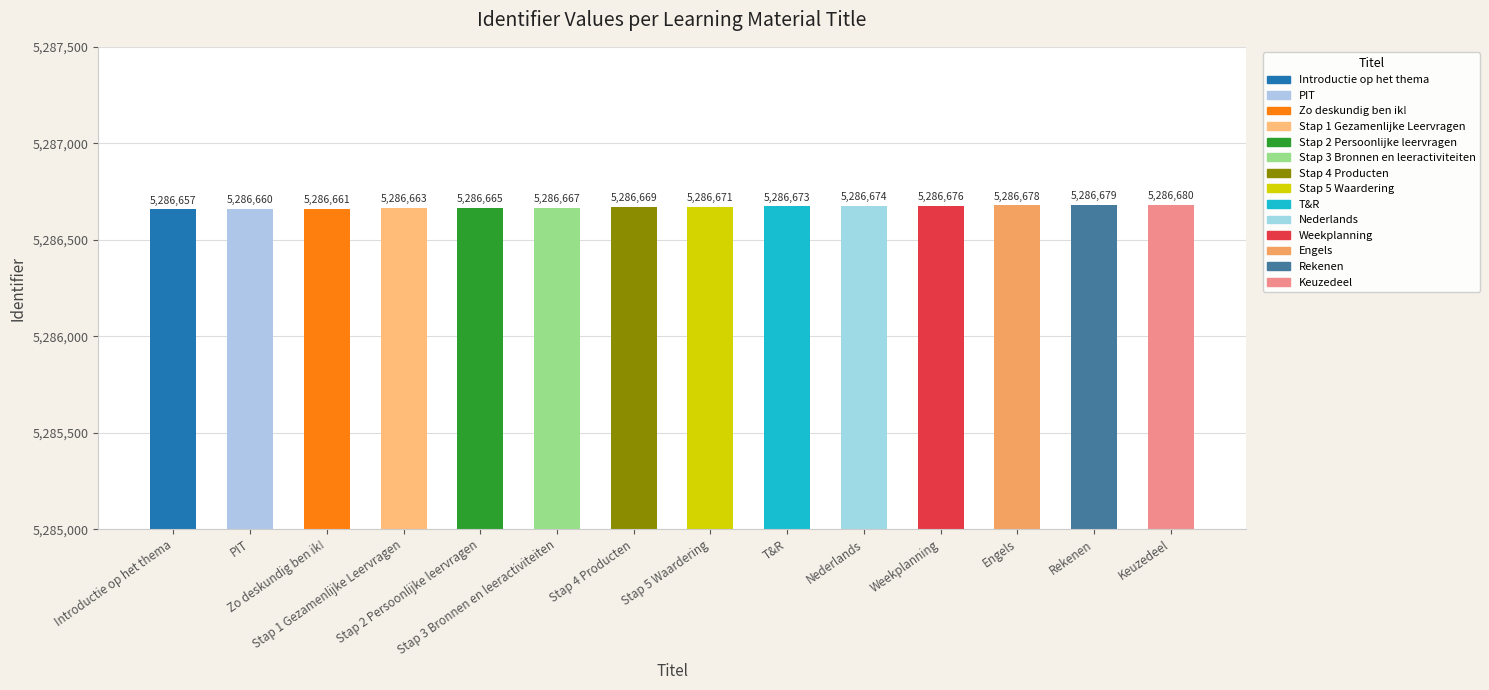

How many bars are there in total?

14